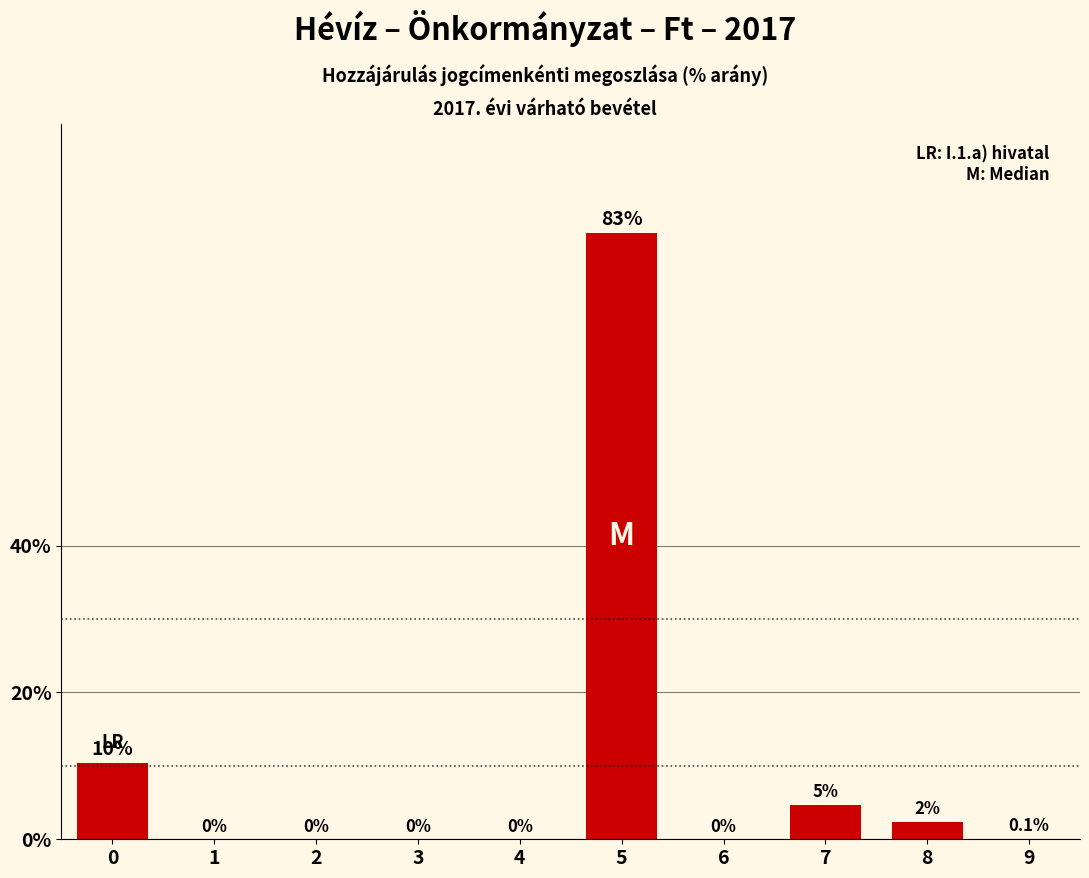

What is the sum of all values?

100.0